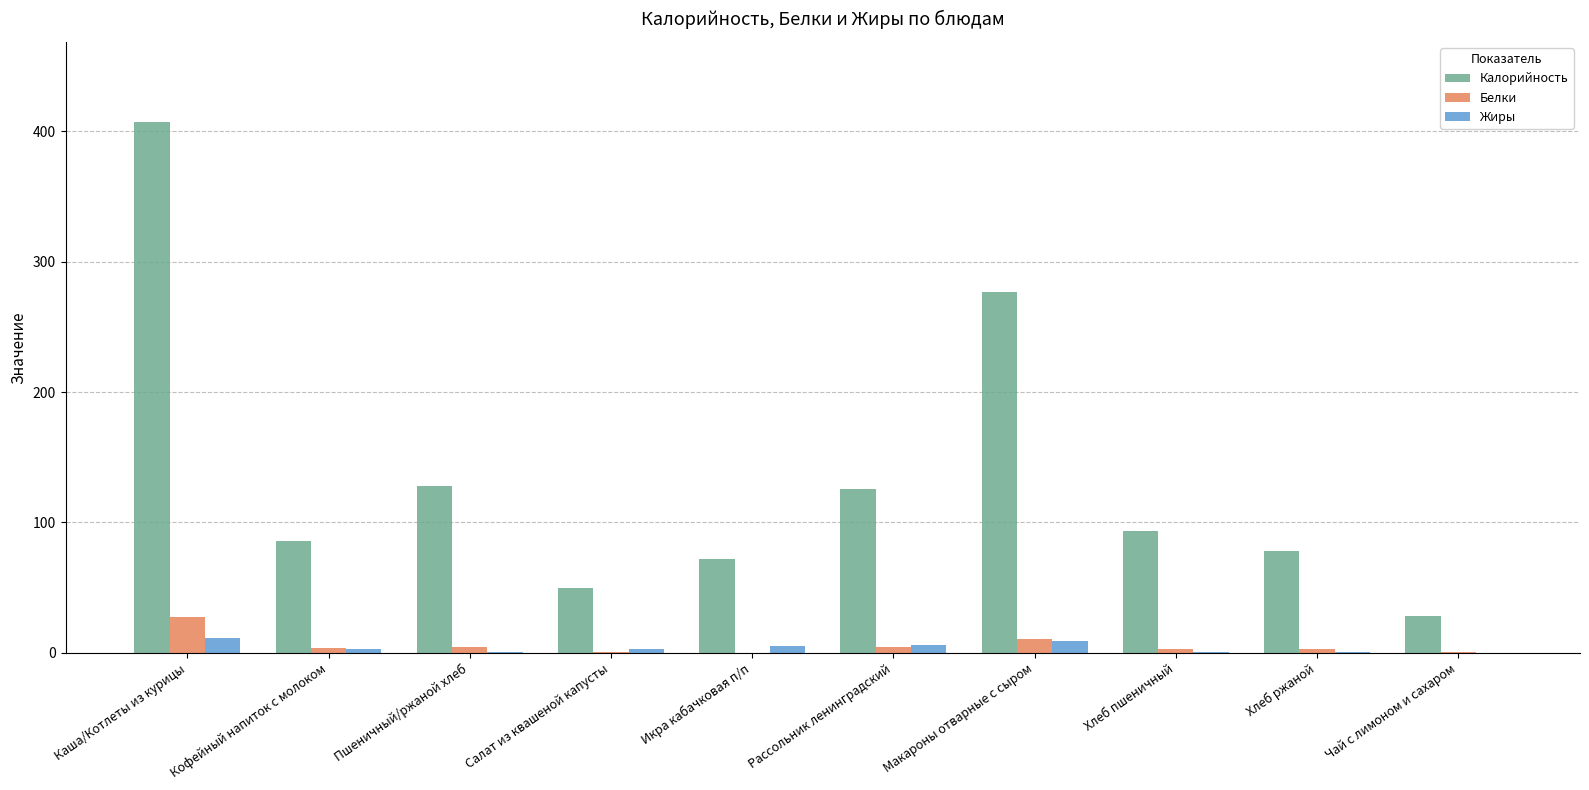

Is the value of Белки at Хлеб ржаной greater than the value of Калорийность at Каша/Котлеты из курицы?

No